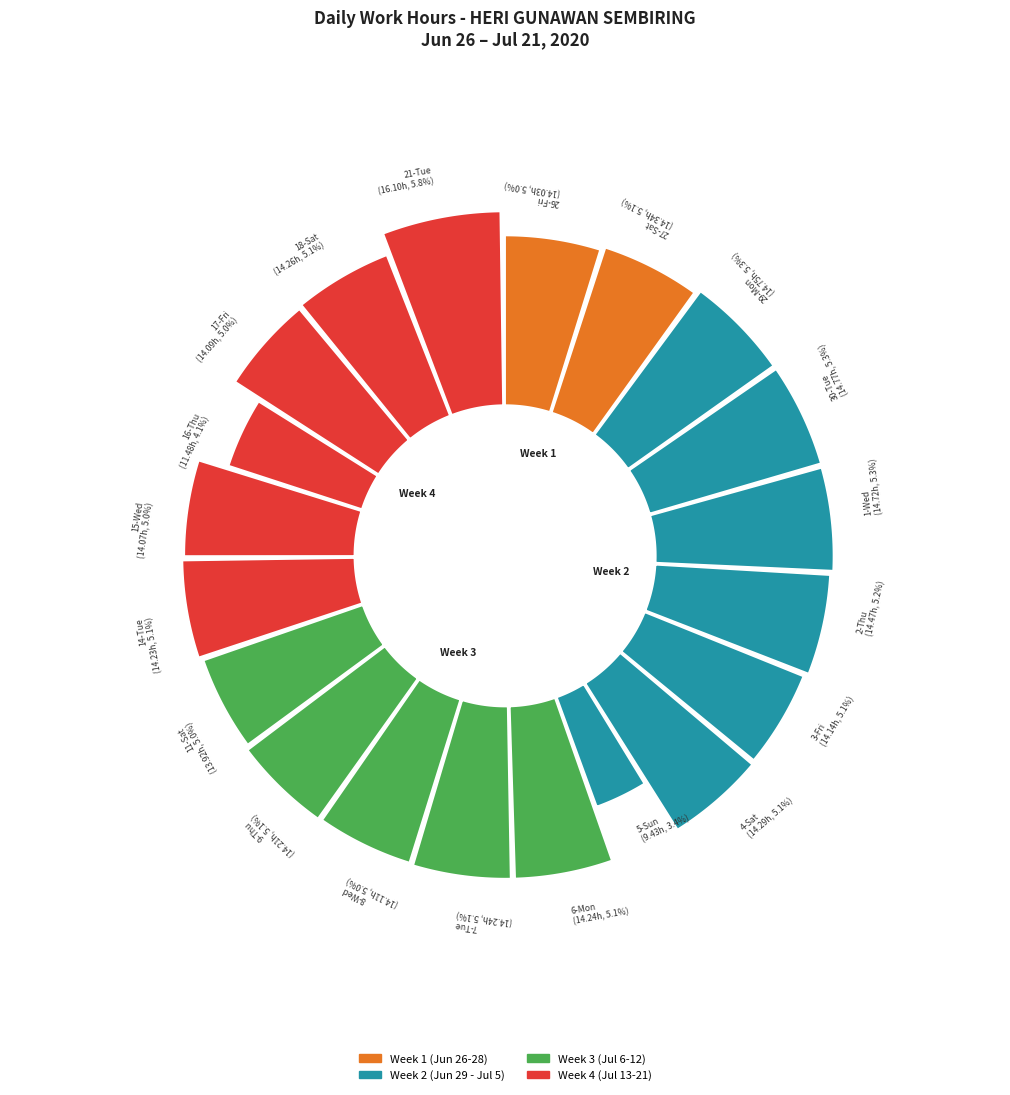

To the nearest percent, what portion does 15-Wed represent?

5%